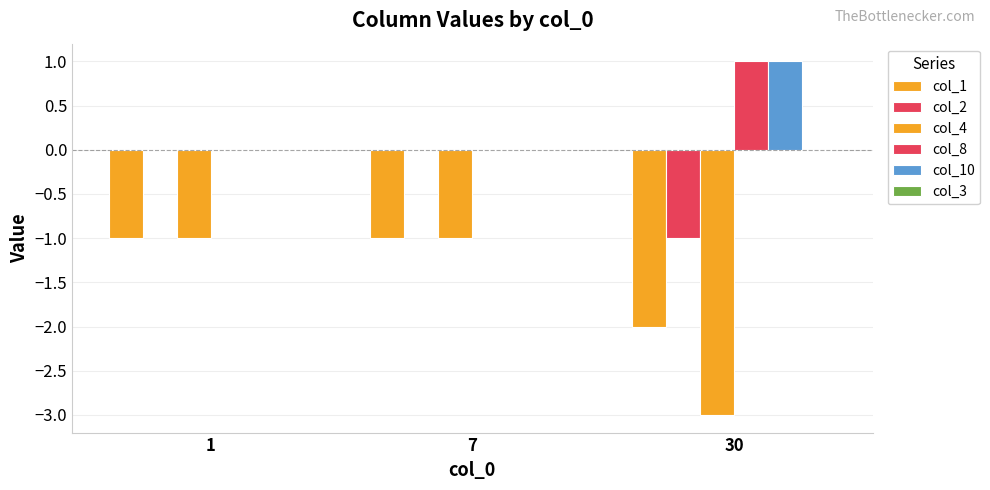

Are the bars horizontal?

No